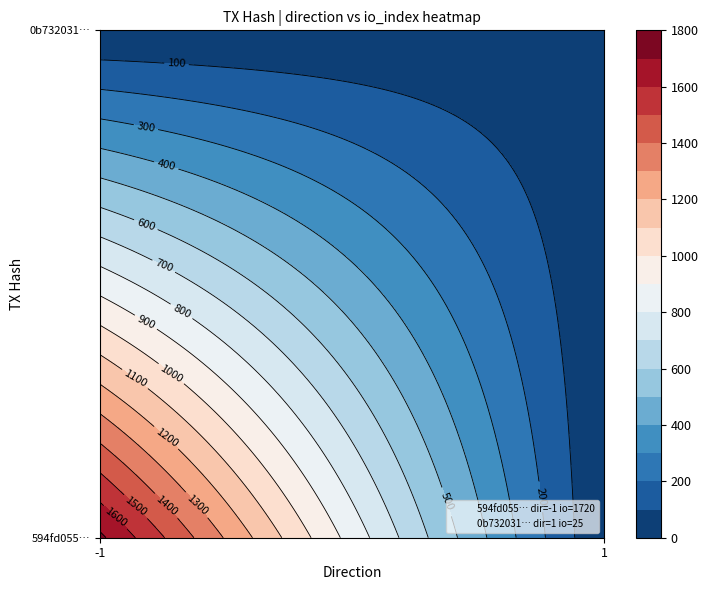

List the series in order of their peak value, lowest first.

0b732031d74129a2d8d3dabdd259c33f89b0446, 594fd05539840a35833c26073bc04bcb9be4a1a